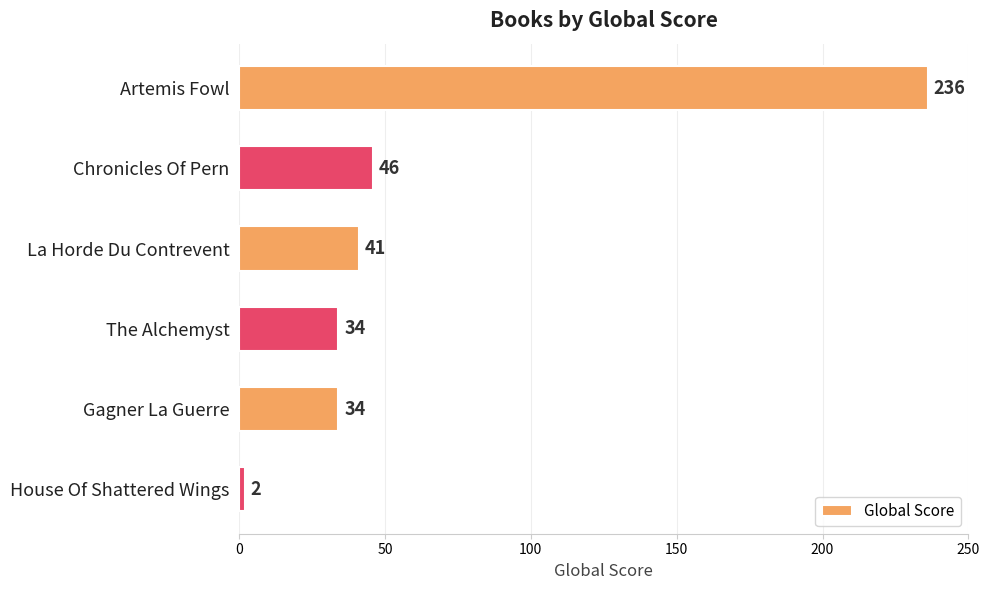

Reading bottom to top, list all the values displayed in this chart.

House Of Shattered Wings=2	Gagner La Guerre=34	The Alchemyst=34	La Horde Du Contrevent=41	Chronicles Of Pern=46	Artemis Fowl=236